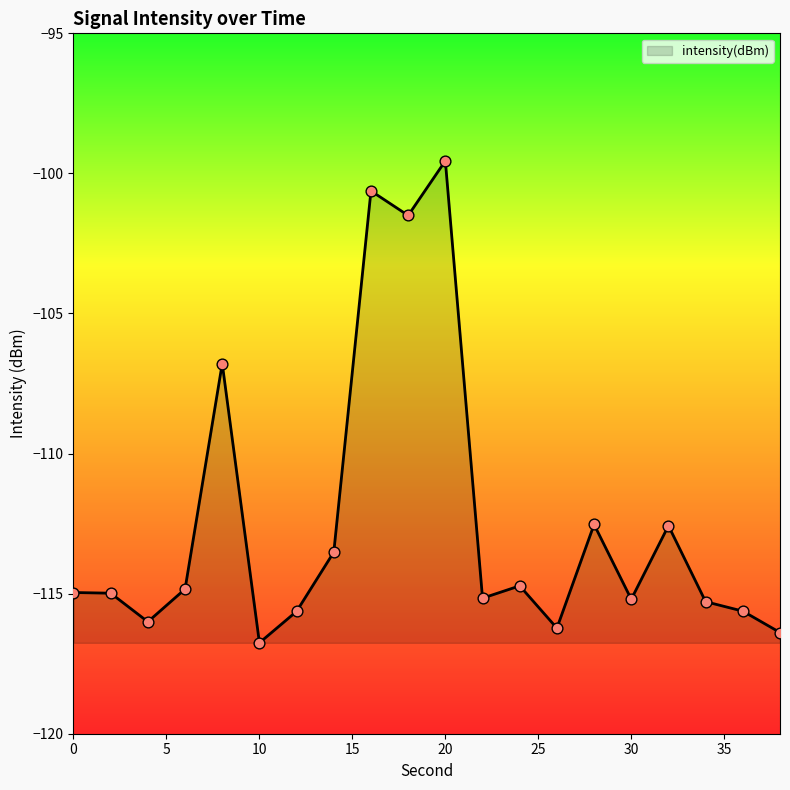

What is the maximum value shown in the chart?

-99.6